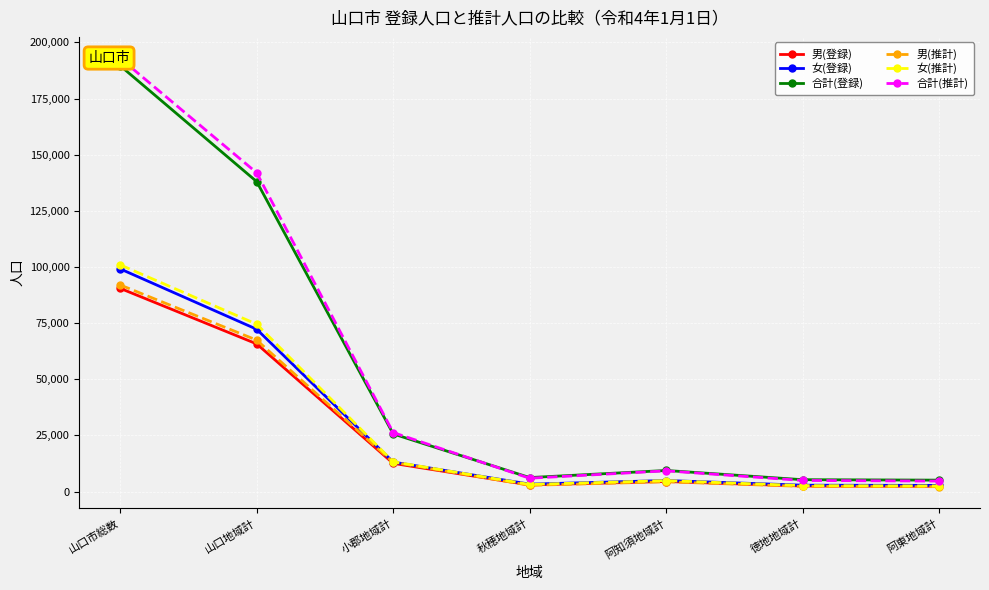

At which category is the sum across all series the highest?

山口市総数